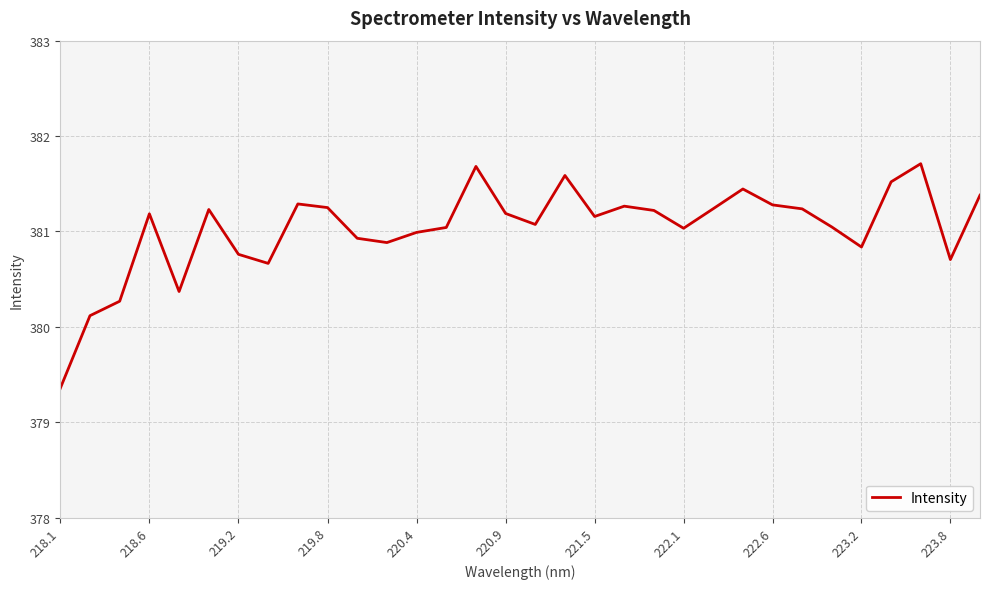

What is the minimum value shown in the chart?

379.4